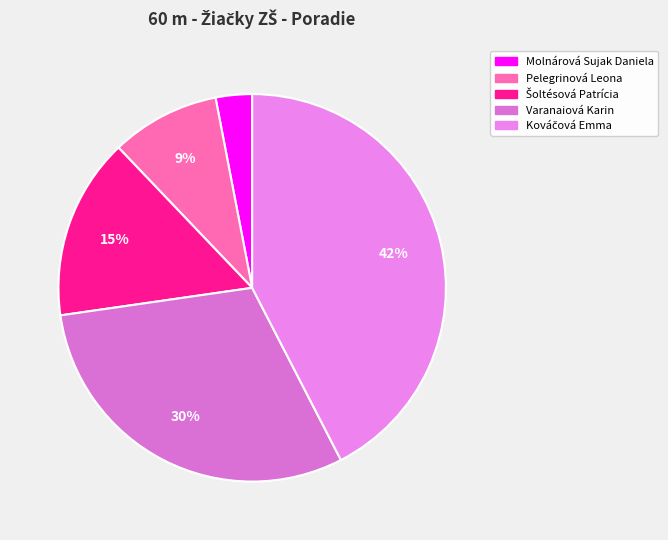

Does Molnárová Sujak Daniela represent more than half of the total?

No